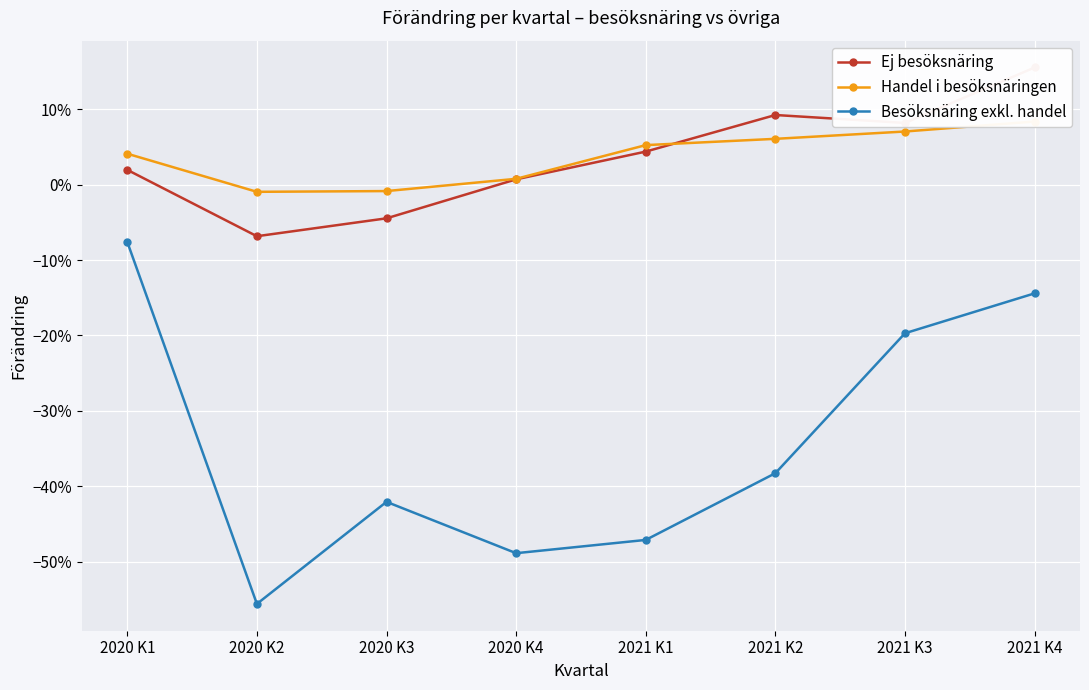

Which series ends up on top after the final intersection of Handel i besöksnäringen and Ej besöksnäring?

Ej besöksnäring